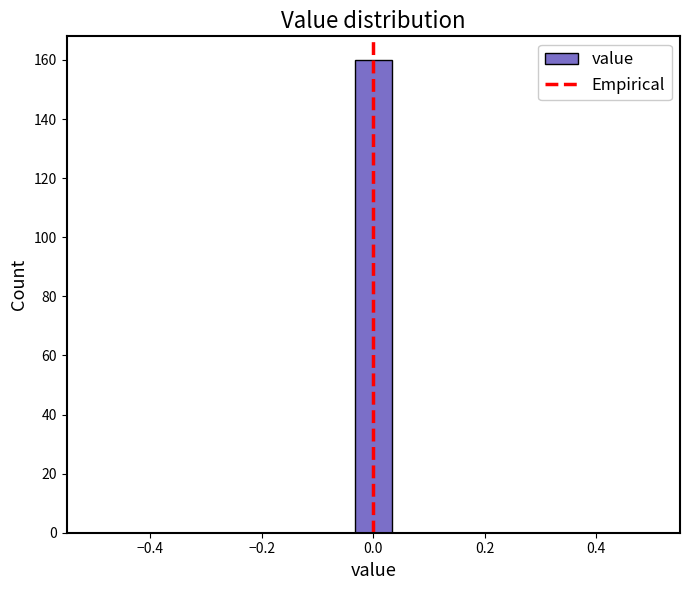

Read against the x-axis, roughly where is the centre of the tallest bar?

0.00